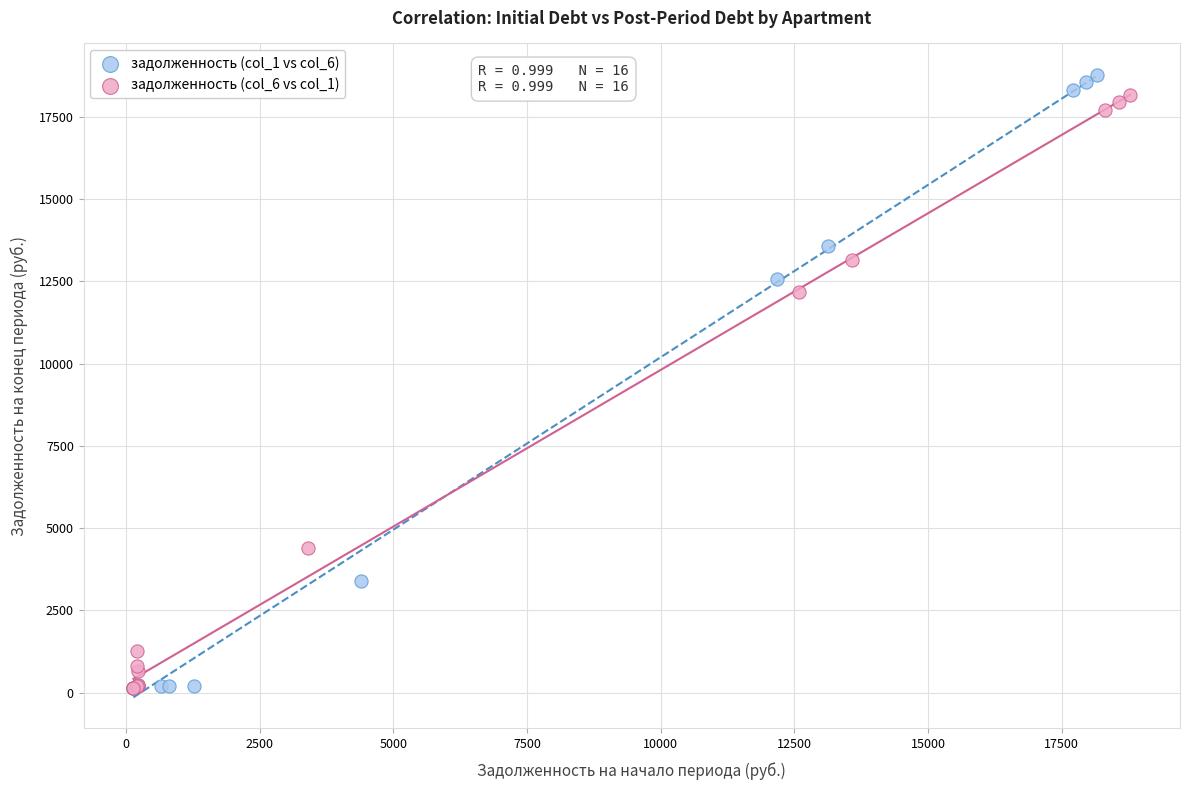

Which series has the largest Y range (max minus min)?

задолженность (col_1 vs col_6)